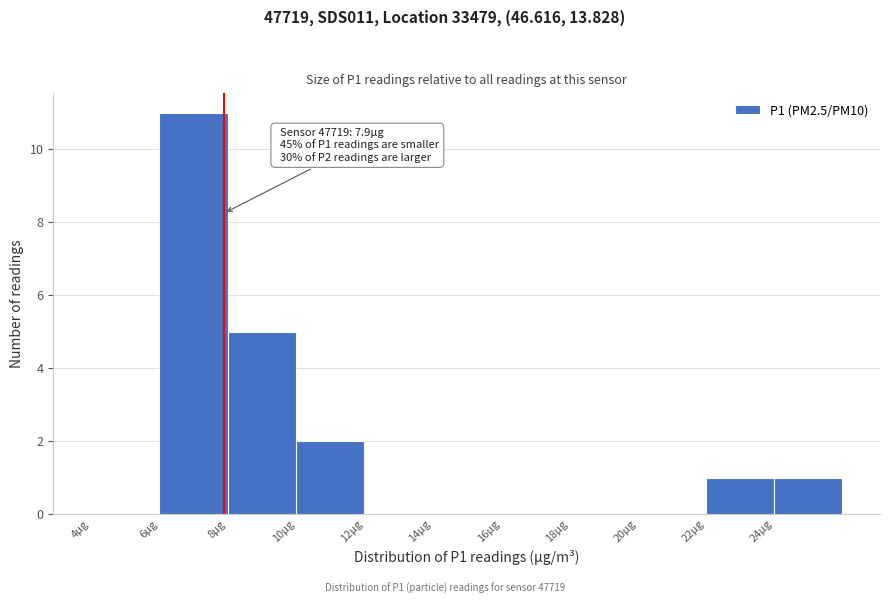

Over which range of the x-axis is the bar tallest?

6 to 8